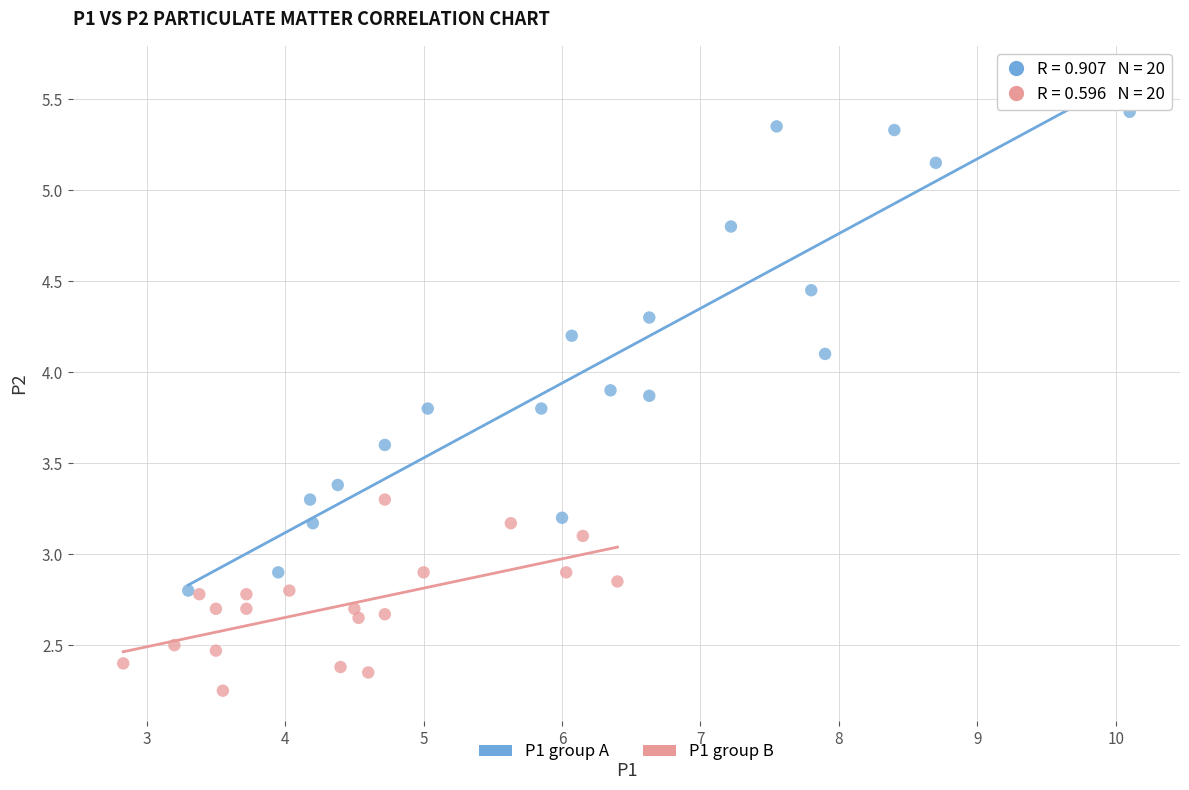

Which series reaches the minimum Y coordinate?

P1 group B